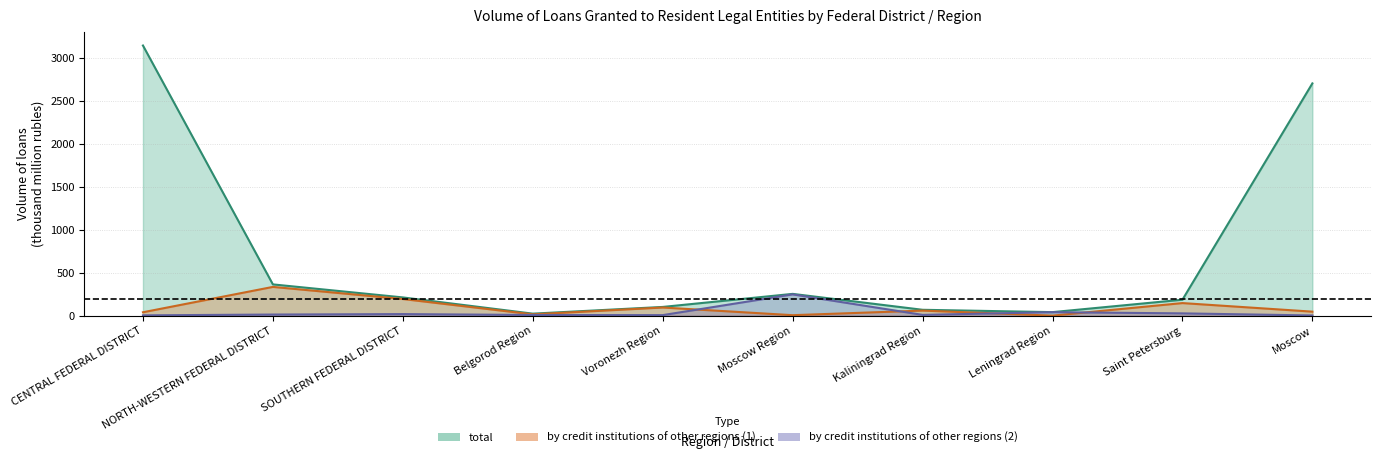

Which series has the largest range (max minus min)?

total